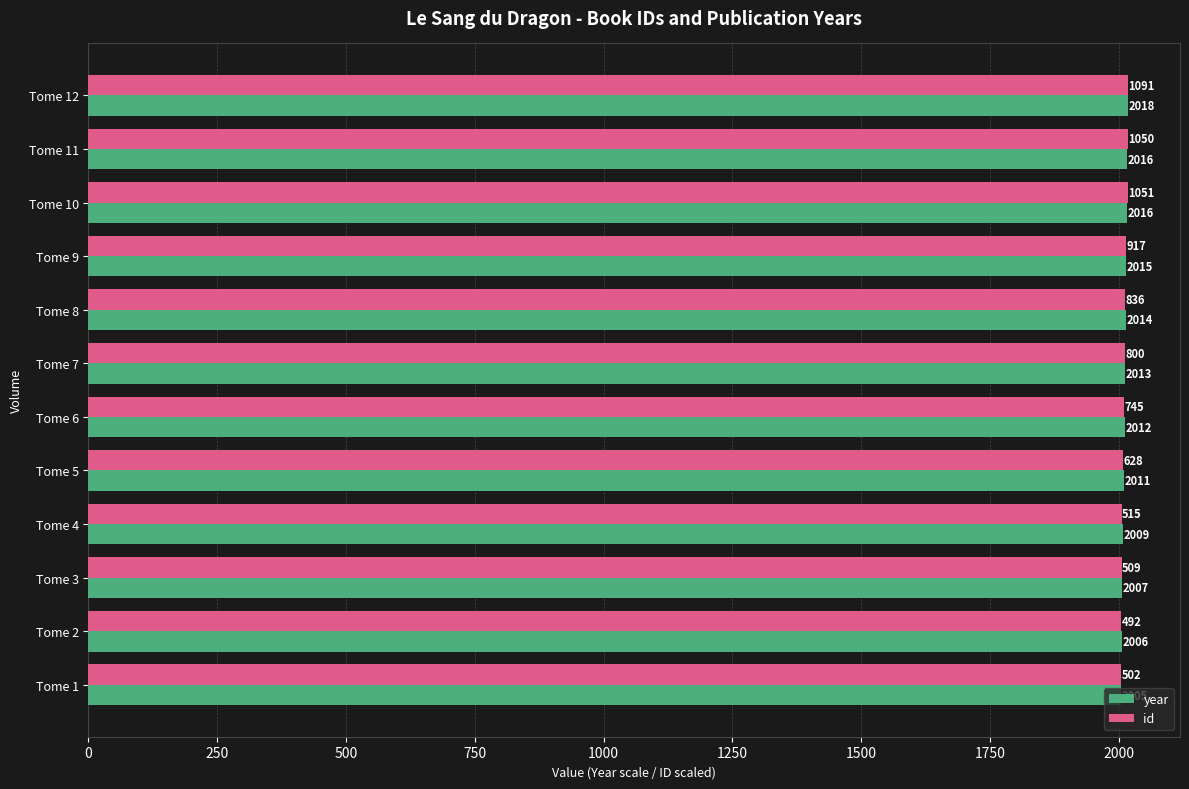

What is the highest value of the id series?

2018.0